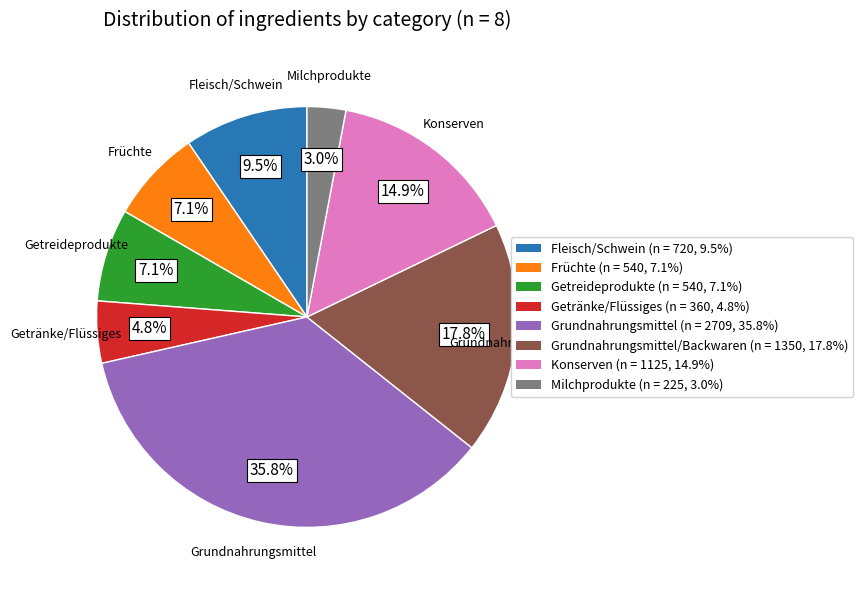

To the nearest percent, what is the average slice percentage?

12%